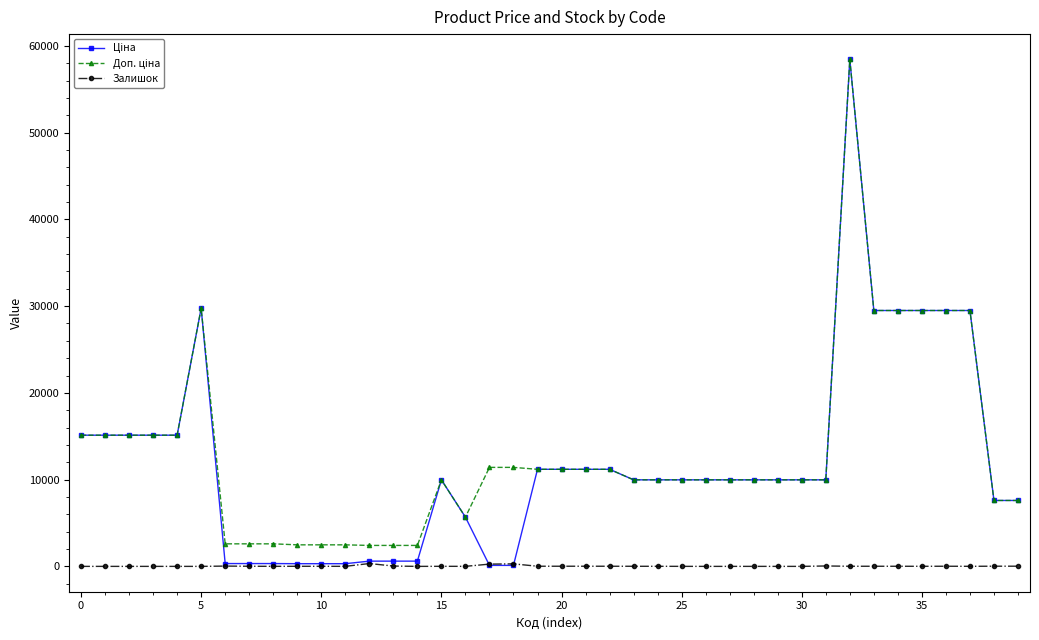

At how many categories does at least one series exceed 36455?

1